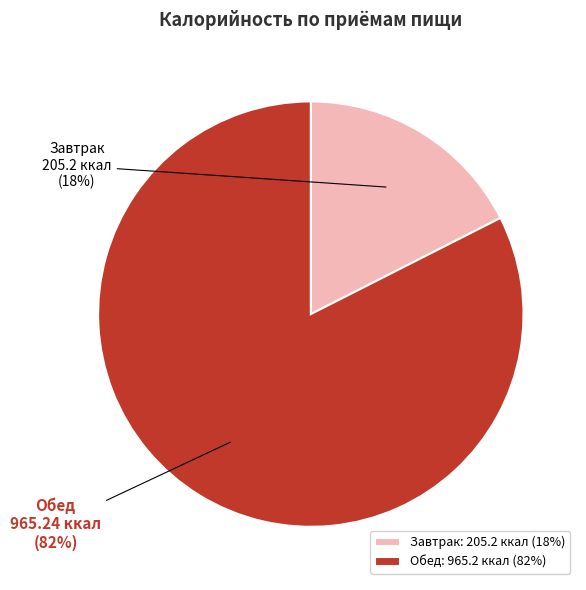

To the nearest percent, what is the average slice percentage?

50%